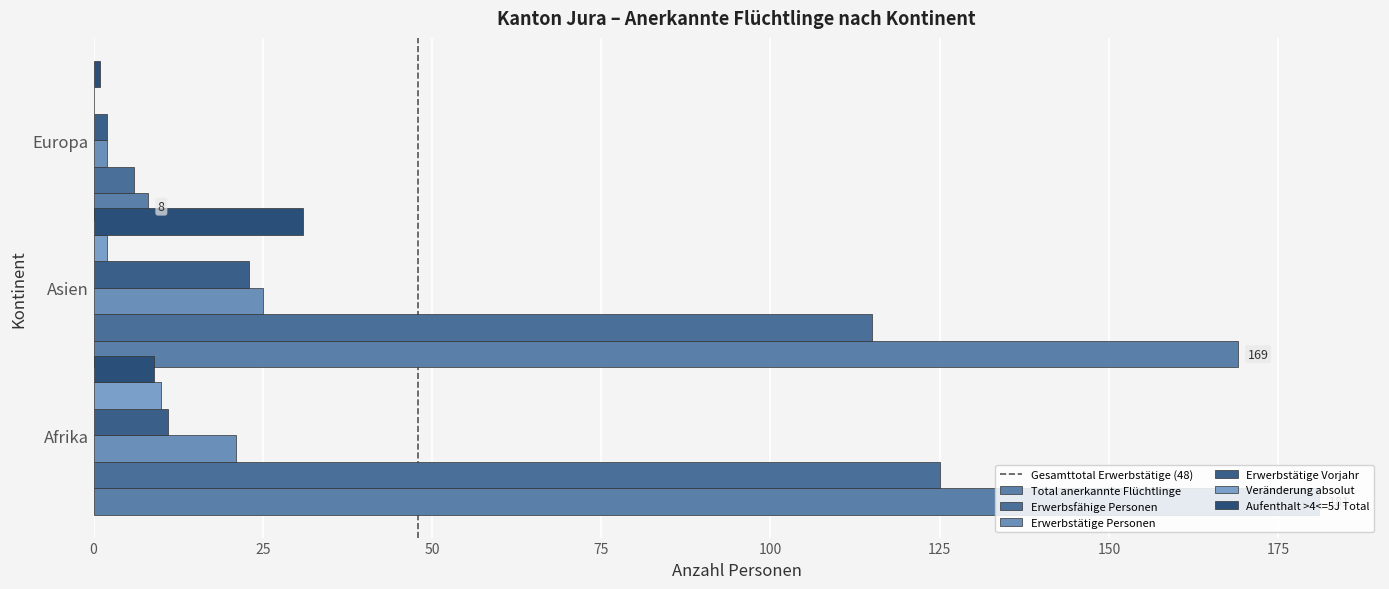

How many series are shown in this chart?

6